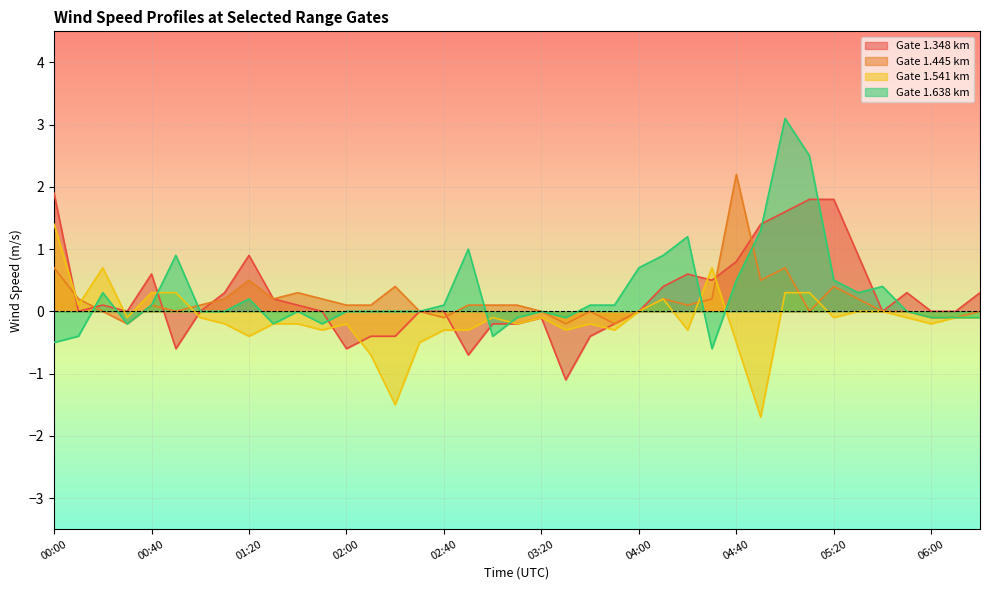

What is the label of the 18th point from the right?

03:30